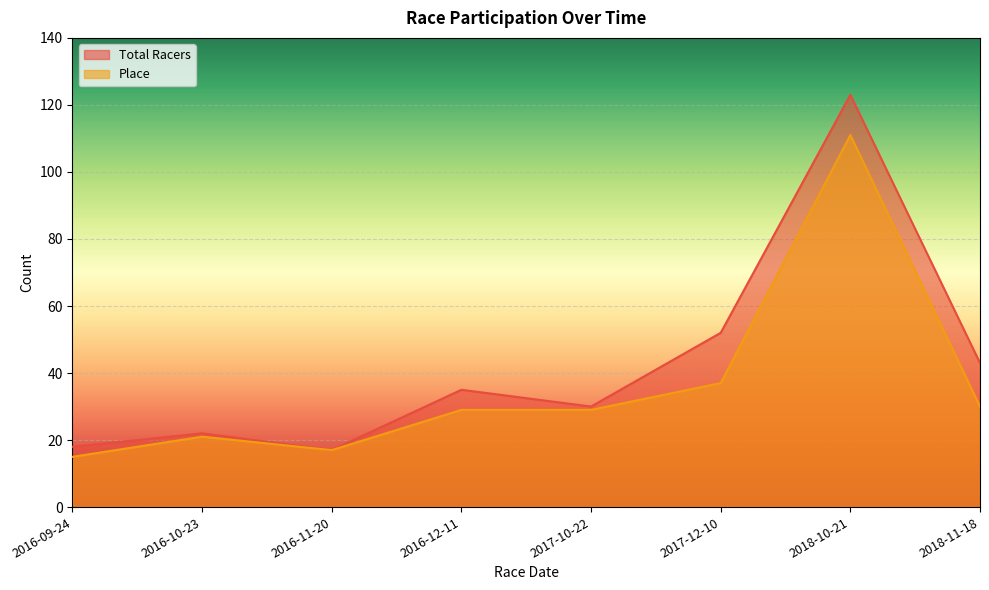

What is the approximate value of Place at 2018-11-18?

30